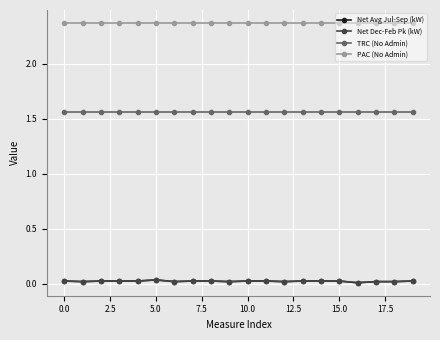

What are all the series names shown in the legend?

Net Avg Jul-Sep (kW), Net Dec-Feb Pk (kW), TRC (No Admin), PAC (No Admin)